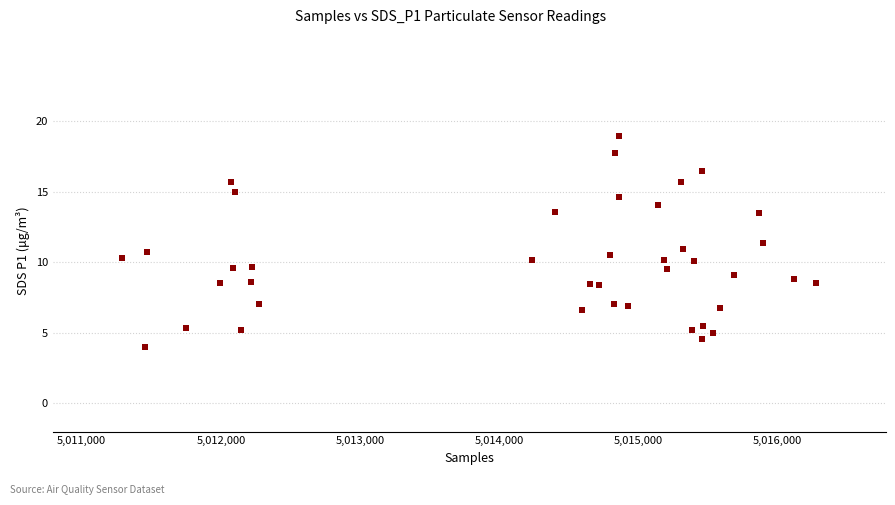

What is the range of X values (max minus min)?

4988.0